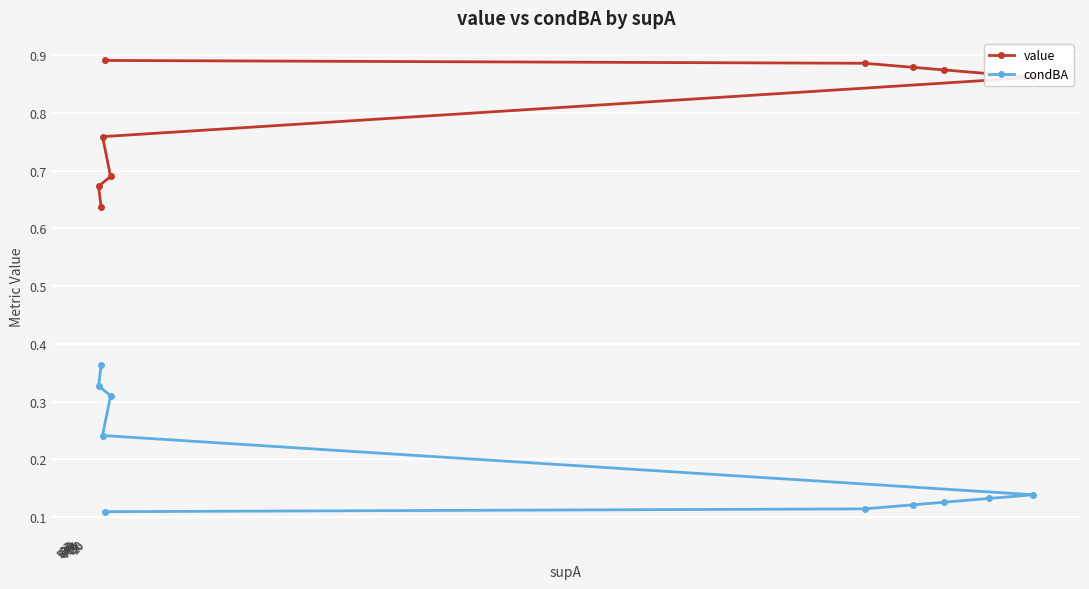

True or false: value and condBA intersect in this chart.

False